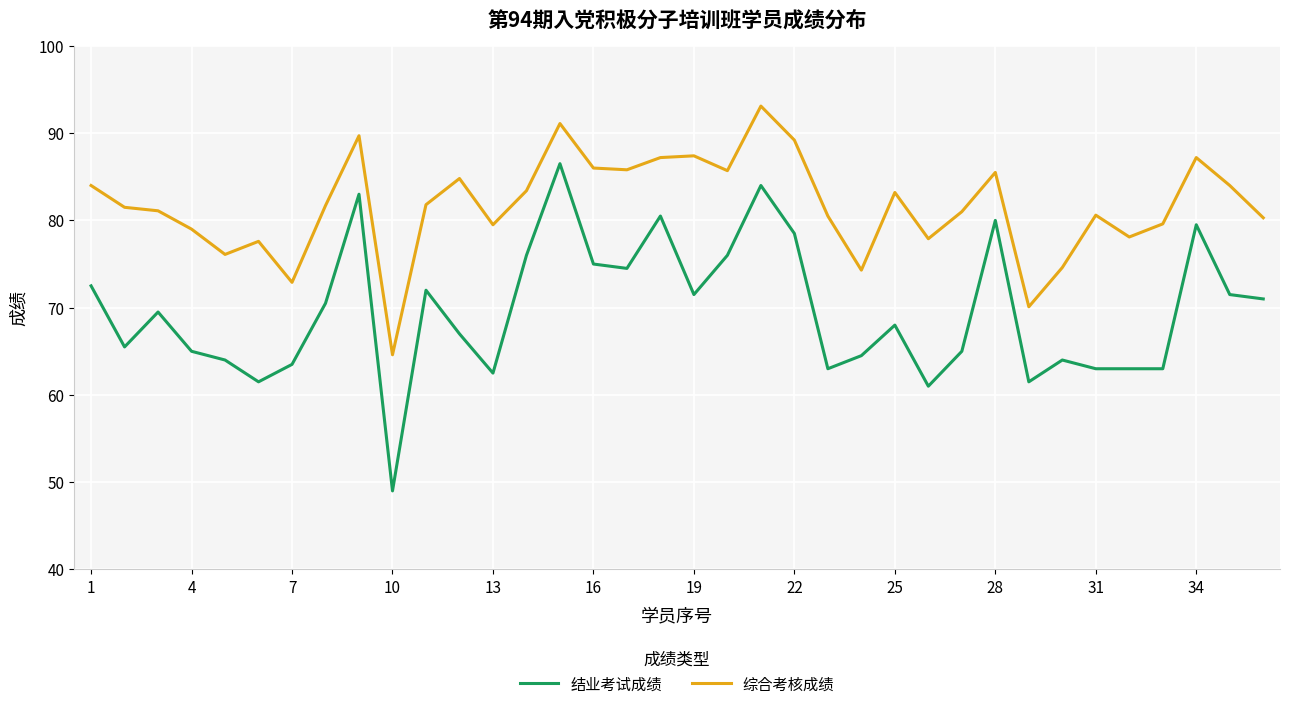

Rank the series by their average value, from highest to lowest.

综合考核成绩, 结业考试成绩